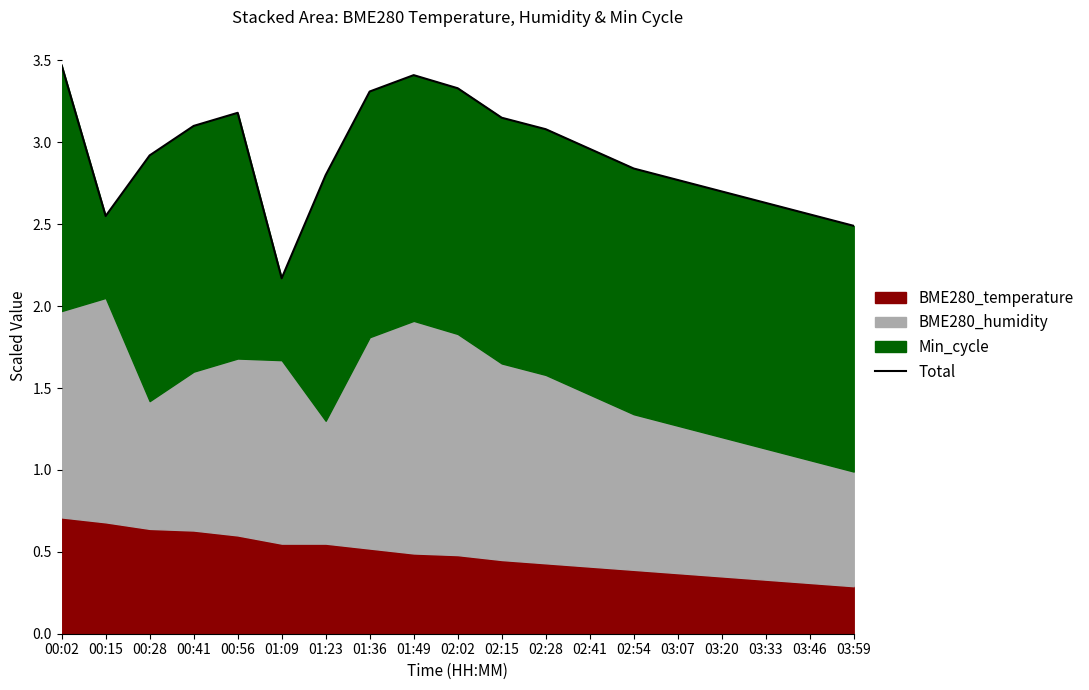

Rank the categories by value from lowest to highest.

01:09, 03:59, 00:15, 03:46, 03:33, 03:20, 03:07, 01:23, 02:54, 00:28, 02:41, 02:28, 00:41, 02:15, 00:56, 01:36, 02:02, 01:49, 00:02